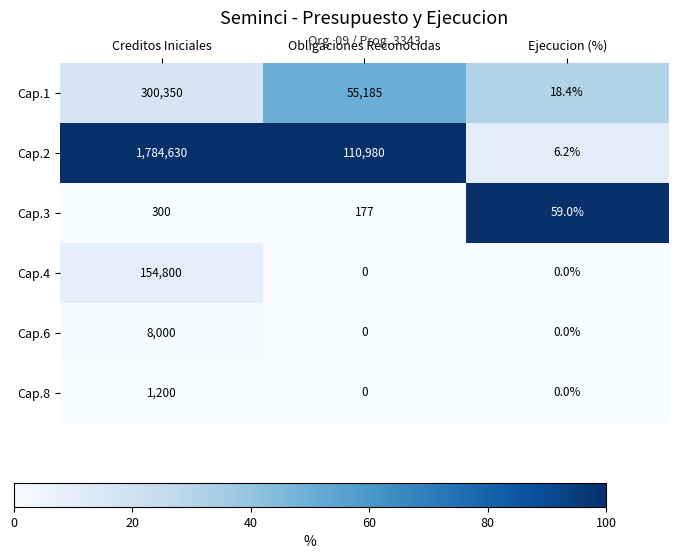

Reading left to right, what are all the values shown in this chart?

Cap.1: Creditos Iniciales=300350.0	Obligaciones Reconocidas=55185.0	Ejecucion (%)=18.4
Cap.2: Creditos Iniciales=1784630.0	Obligaciones Reconocidas=110980.0	Ejecucion (%)=6.2
Cap.3: Creditos Iniciales=300.0	Obligaciones Reconocidas=177.0	Ejecucion (%)=59.0
Cap.4: Creditos Iniciales=154800.0	Obligaciones Reconocidas=0.0	Ejecucion (%)=0.0
Cap.6: Creditos Iniciales=8000.0	Obligaciones Reconocidas=0.0	Ejecucion (%)=0.0
Cap.8: Creditos Iniciales=1200.0	Obligaciones Reconocidas=0.0	Ejecucion (%)=0.0